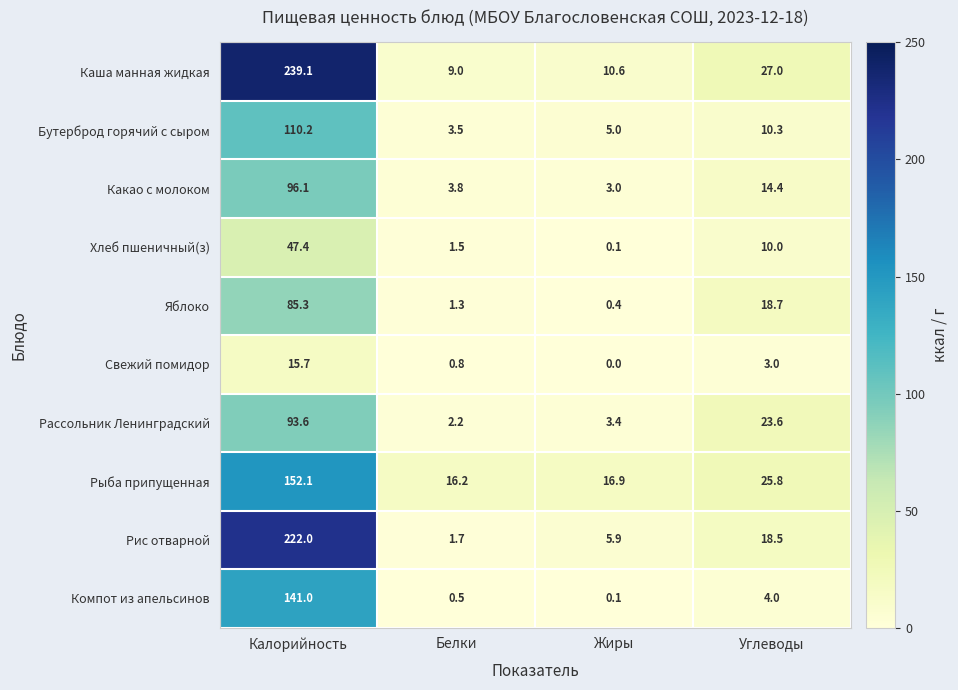

How many data points in Бутерброд горячий с сыром are above 10?

2